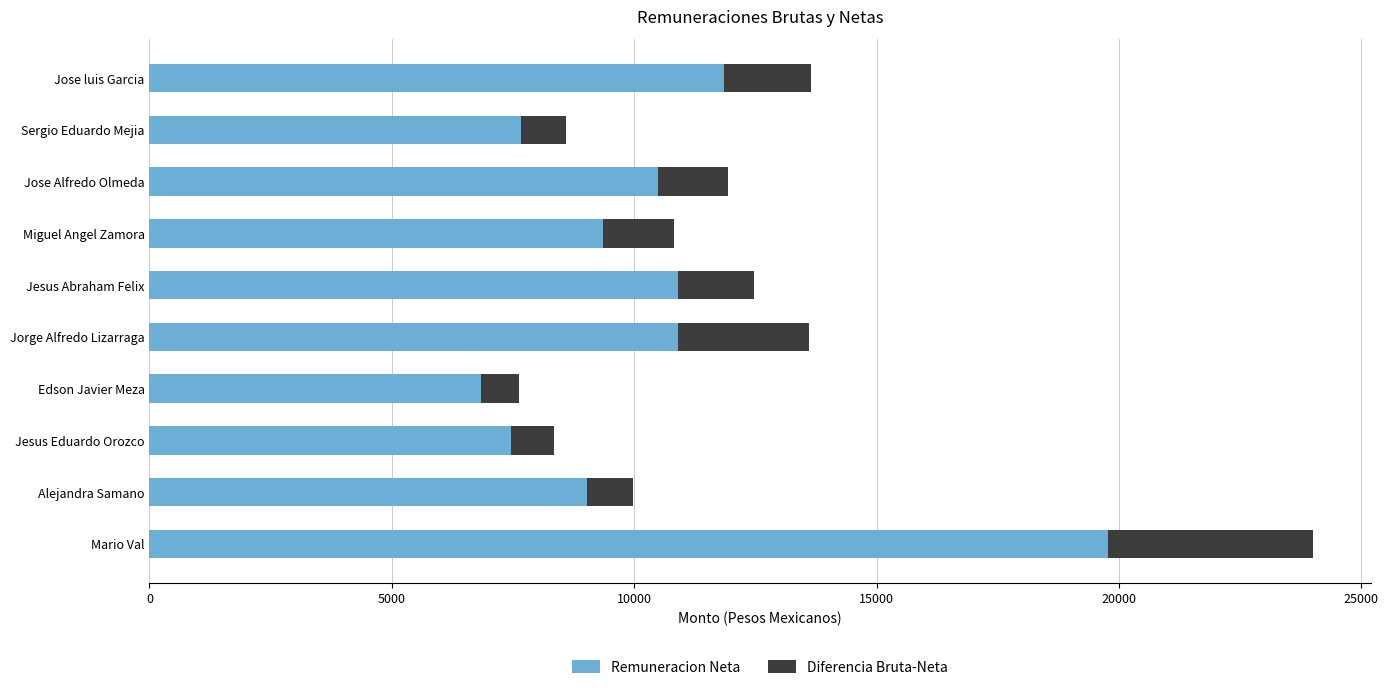

What is the difference between the Remuneracion Neta values at Edson Javier Meza and Jorge Alfredo Lizarraga?

4059.6